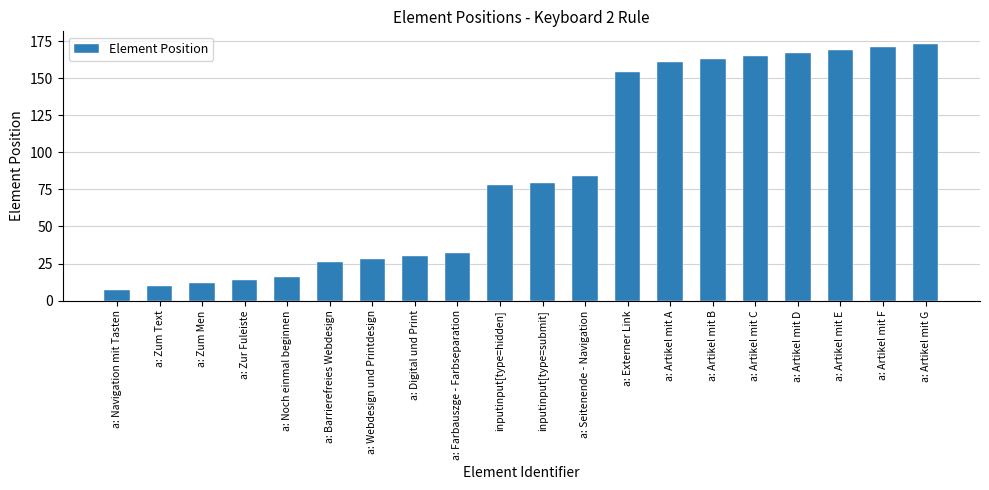

What is the label of the 6th bar from the left?

a: Barrierefreies Webdesign